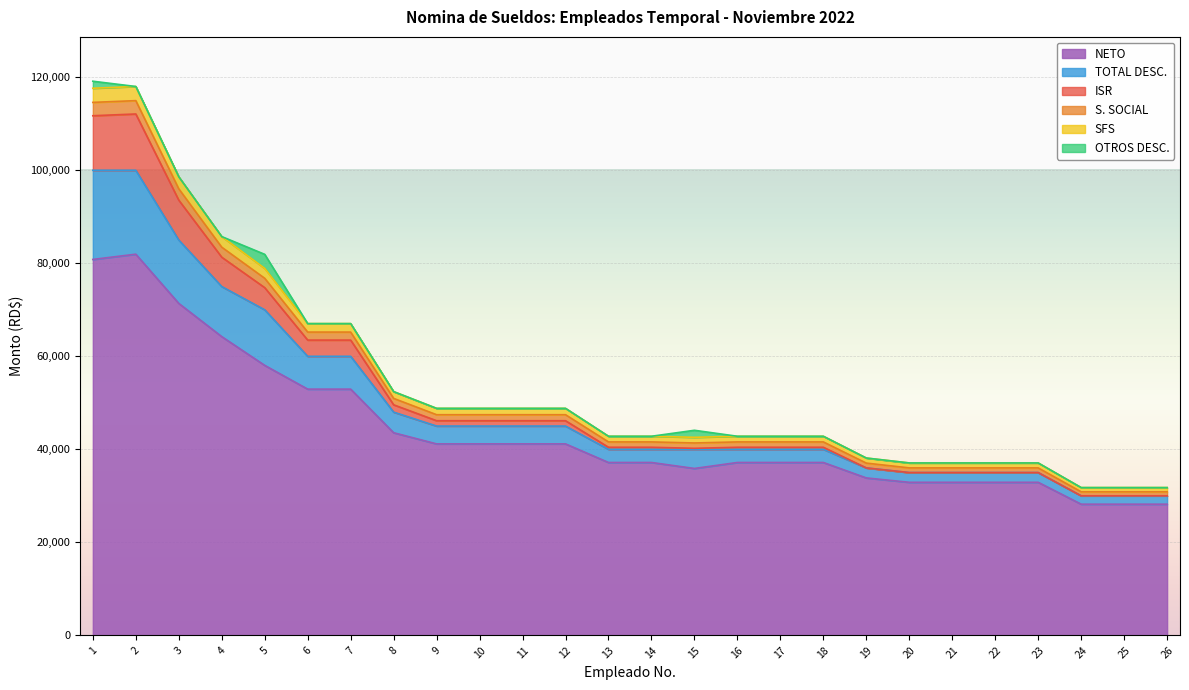

True or false: NETO has a value of 71374.4 at 3.

True